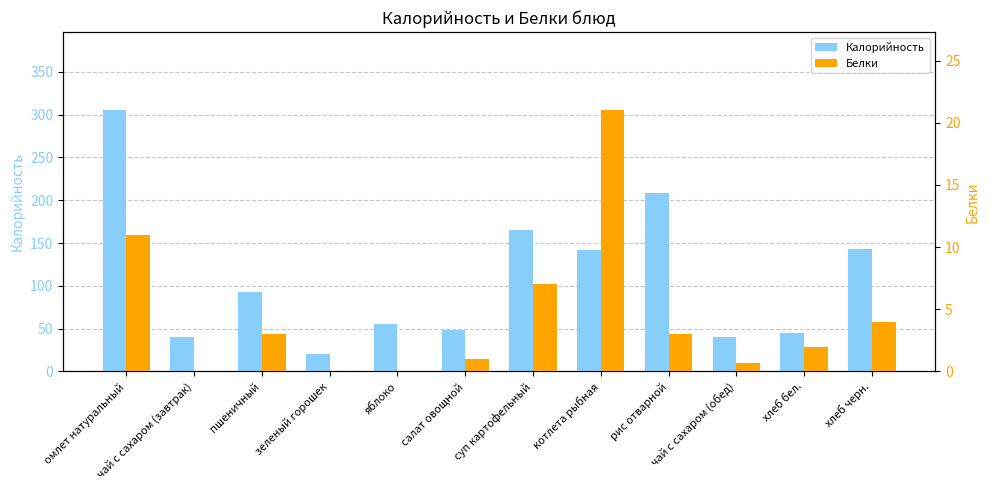

What value does the Калорийность series have at яблоко?

56.0